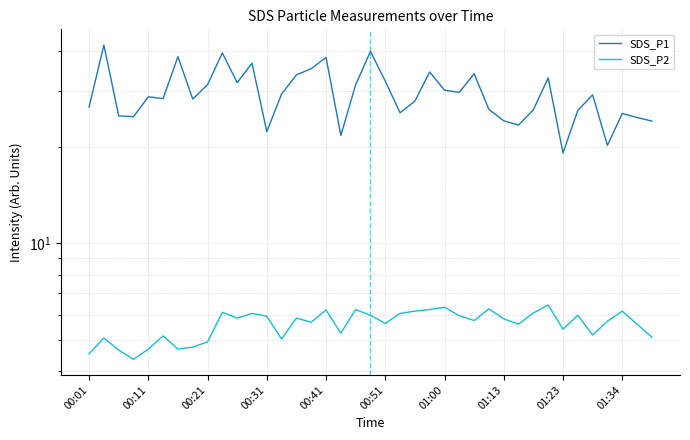

What is the difference between the second highest and second lowest values in the SDS_P1 series?

19.5